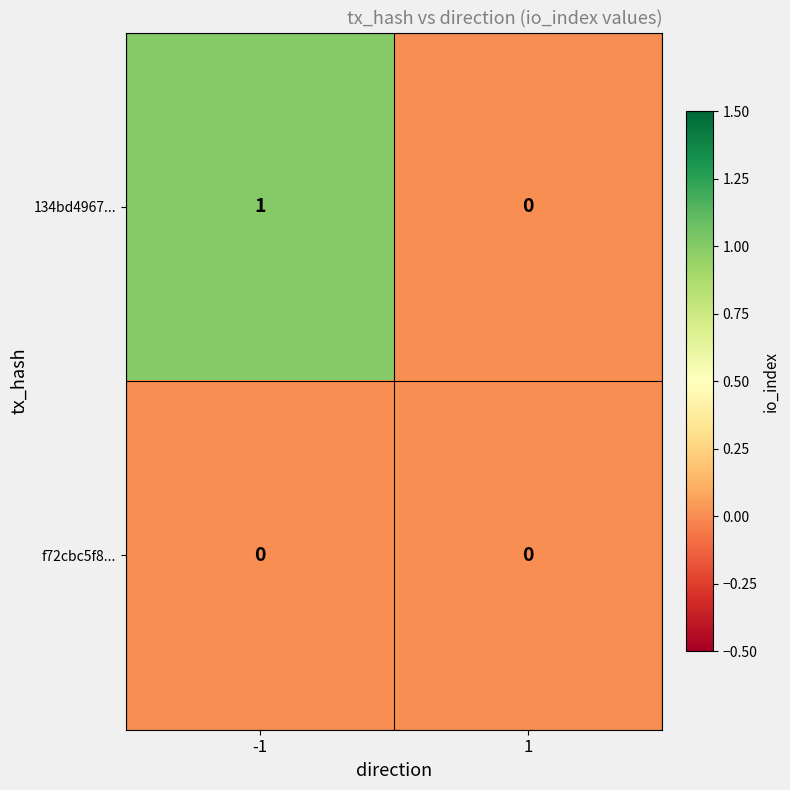

Rank the series at -1 from lowest to highest value.

f72cbc5f8..., 134bd4967...